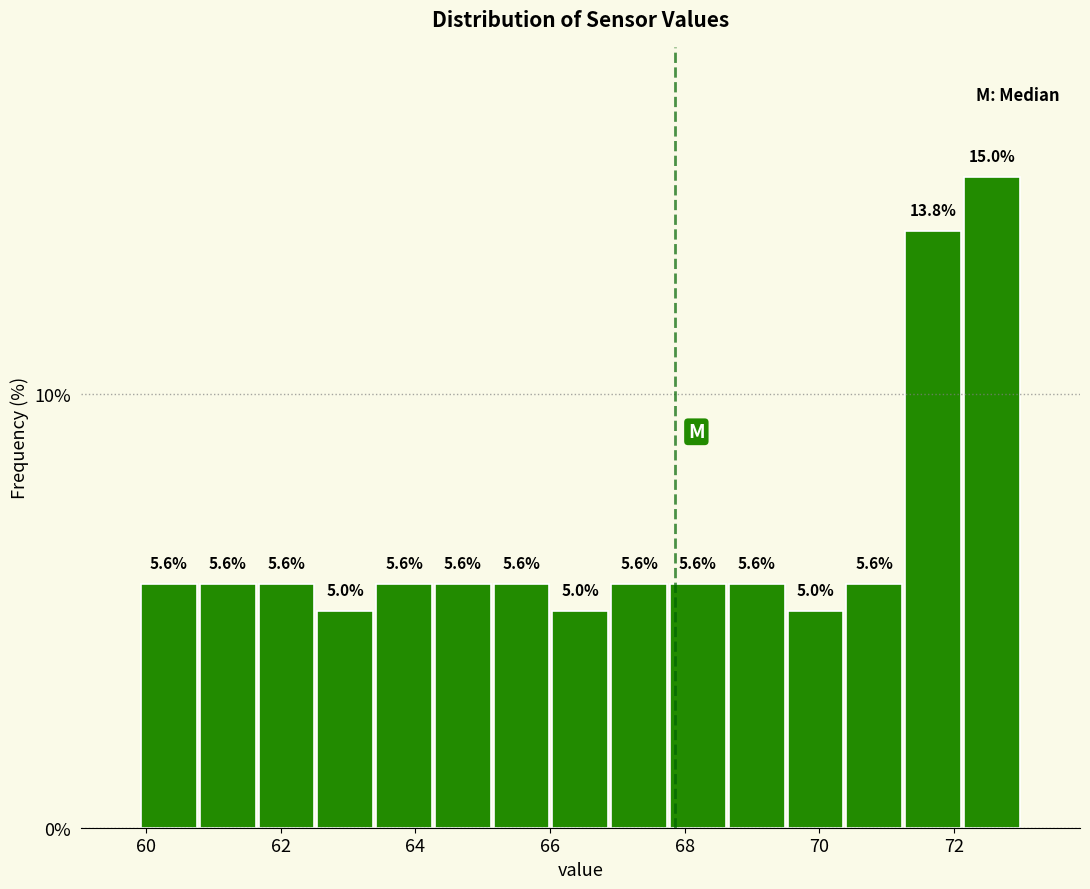

Reading left to right, list every bar in this chart as the range it spans on the x-axis followed by its height. The bar edges are not printed on the chart, so give them approximately, as read against the axis.

60.0 to 60.8: 5.6
60.8 to 61.6: 5.6
61.6 to 62.6: 5.6
62.6 to 63.4: 5.0
63.4 to 64.2: 5.6
64.2 to 65.2: 5.6
65.2 to 66.0: 5.6
66.0 to 66.8: 5.0
66.8 to 67.8: 5.6
67.8 to 68.6: 5.6
68.6 to 69.6: 5.6
69.6 to 70.4: 5.0
70.4 to 71.2: 5.6
71.2 to 72.2: 13.8
72.2 to 73.0: 15.0